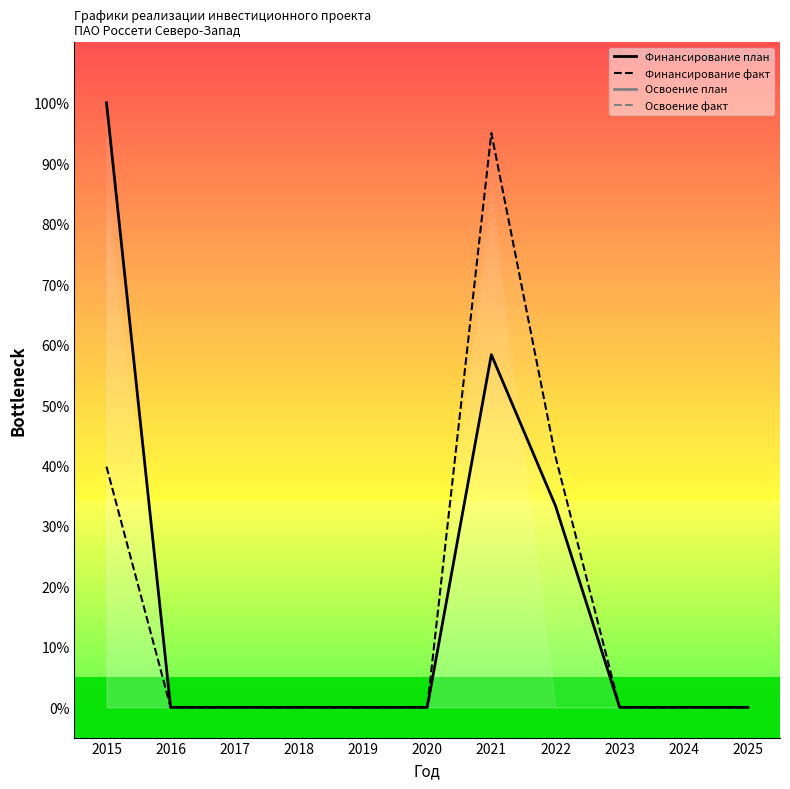

At 2024, list the series in order from smallest to largest.

Финансирование план, Финансирование факт